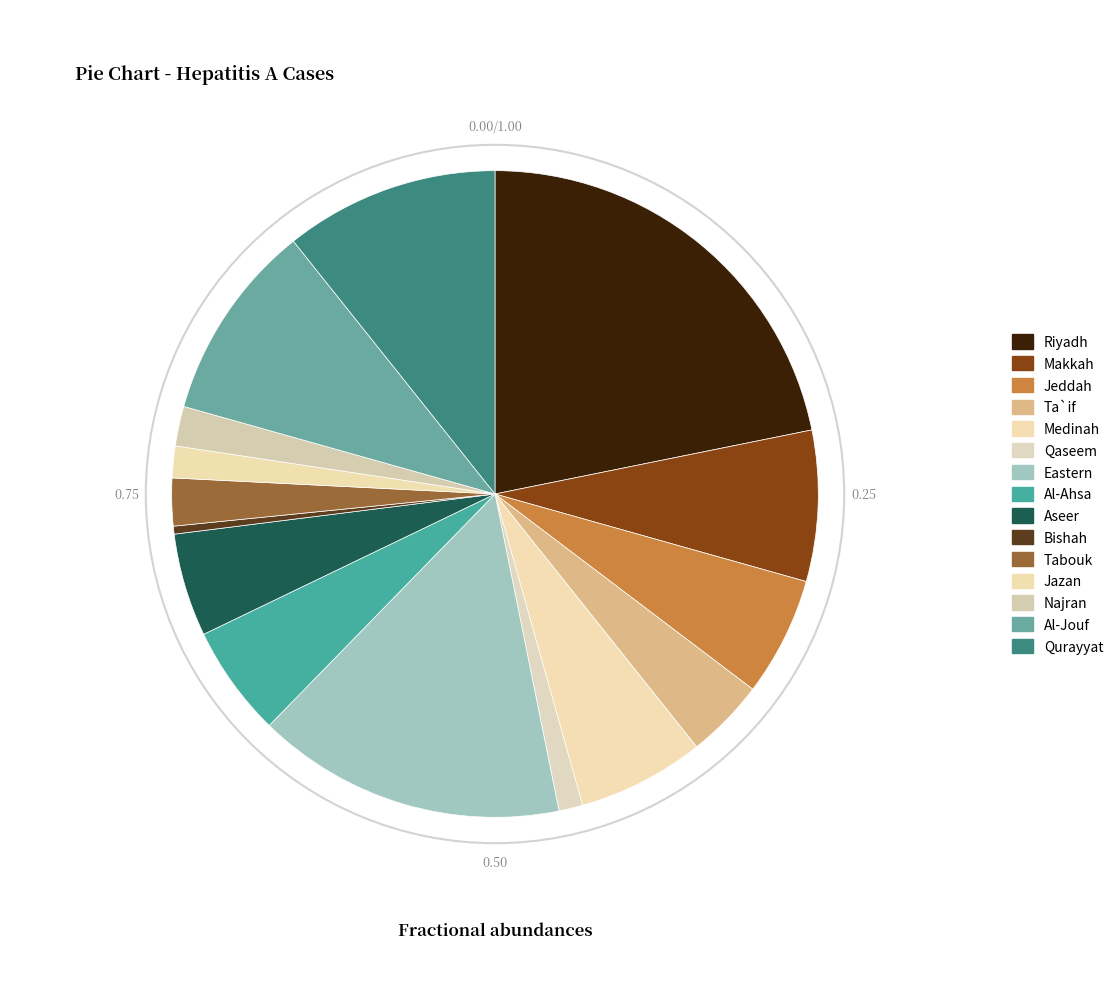

Is it true that Jeddah is 6% of the pie?

True